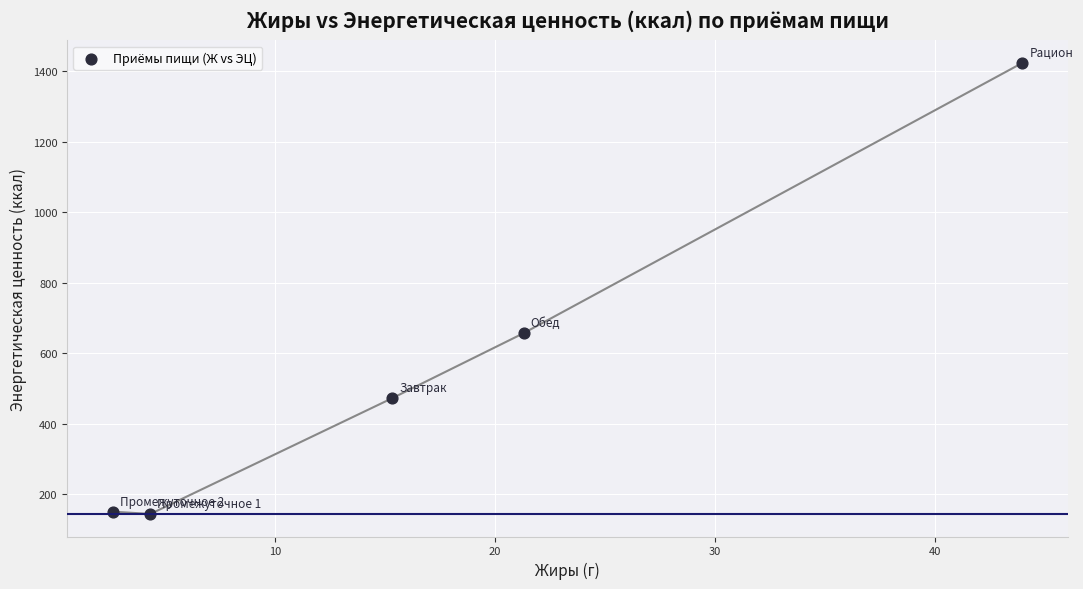

What is the average X value?

17.5